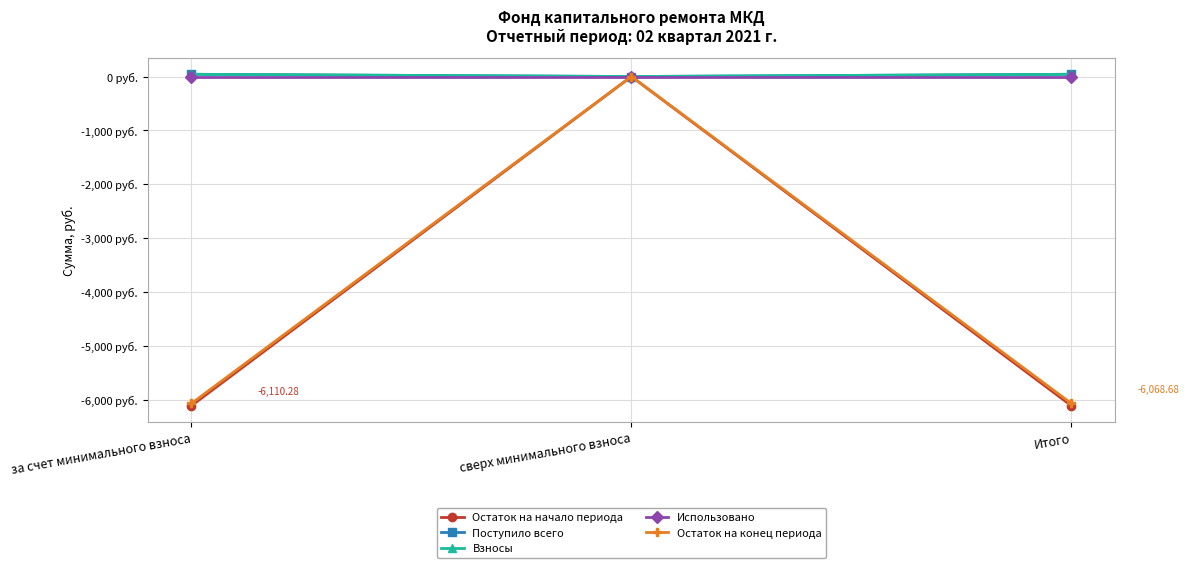

At which category is the sum across all series the highest?

сверх минимального взноса